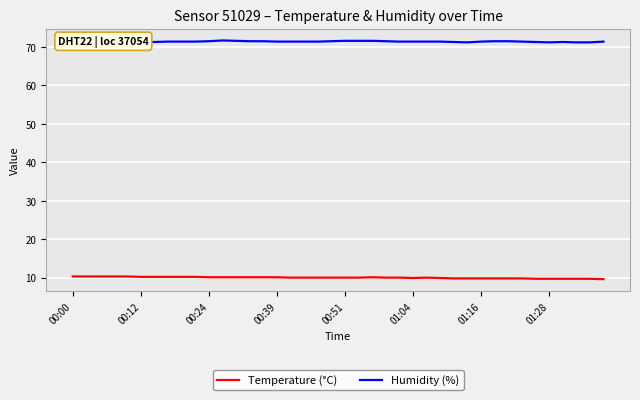

Rank the series at 01:28 from lowest to highest value.

Temperature (°C), Humidity (%)